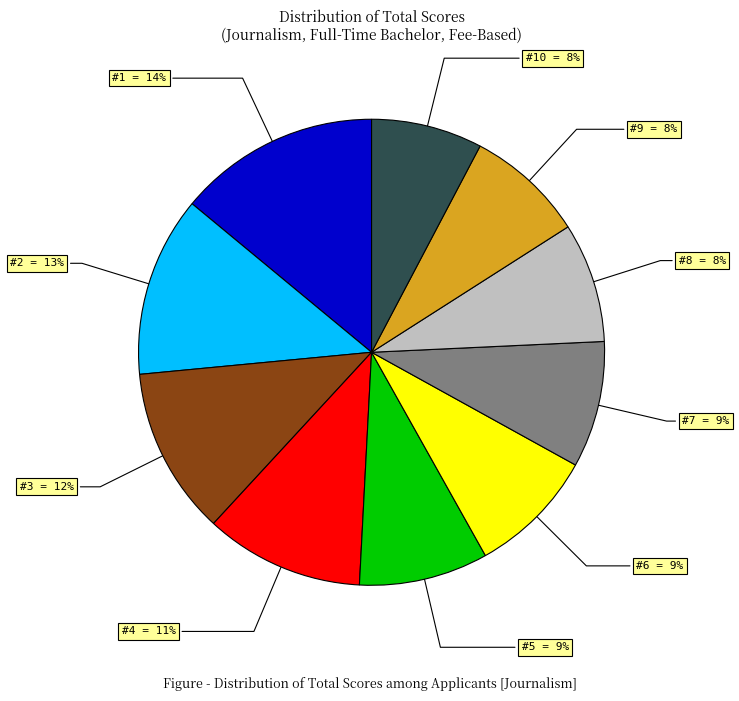

Is there any slice that represents more than half of the pie?

No